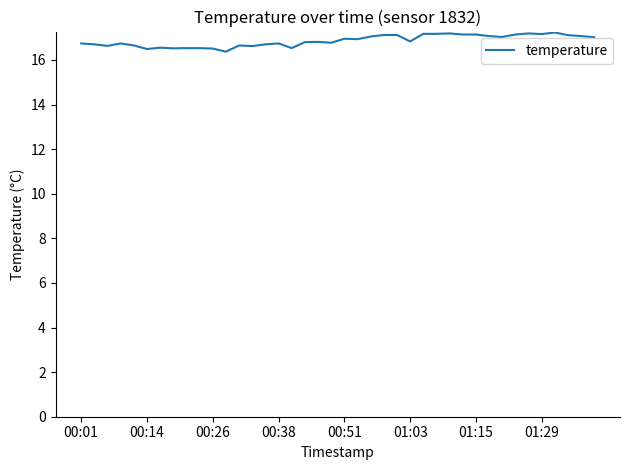

What is the greatest value displayed?

17.2